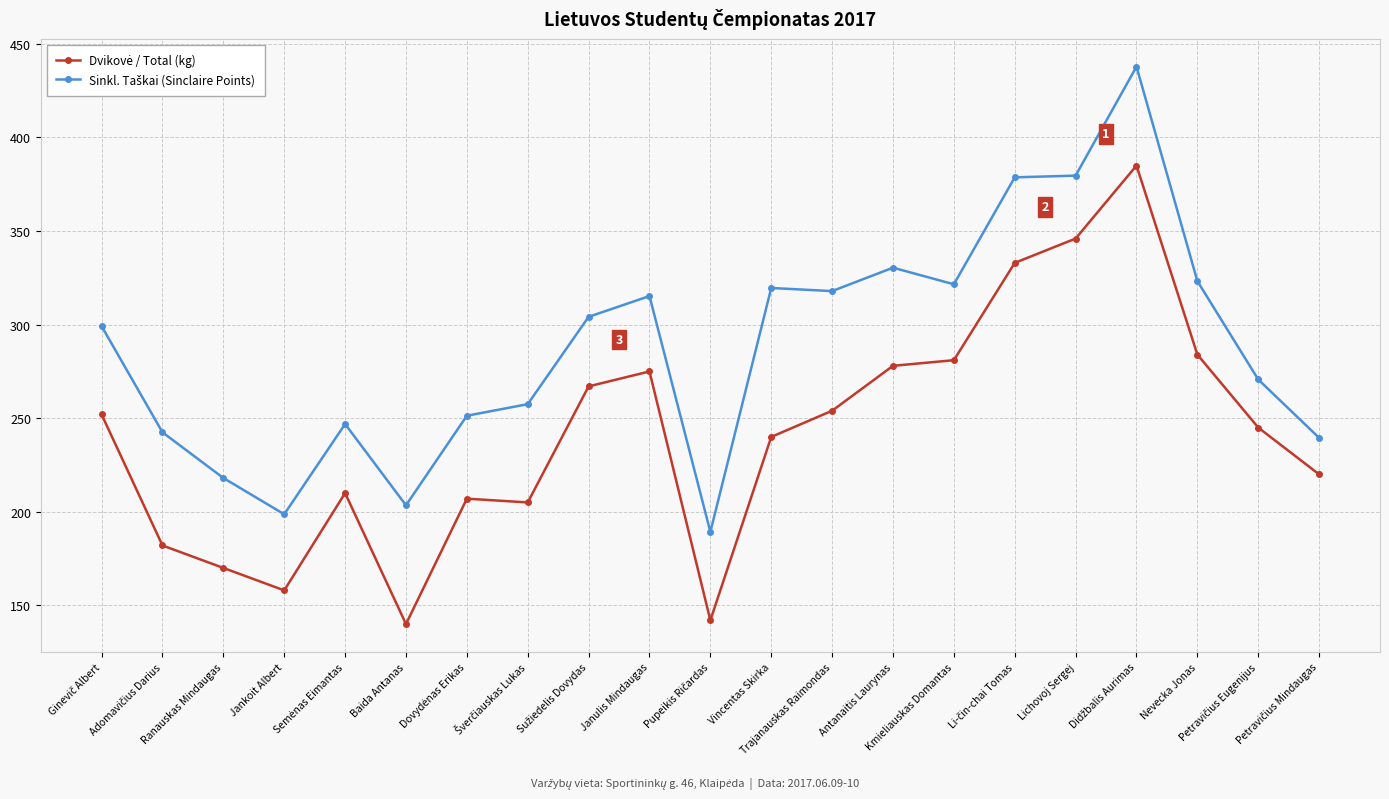

At how many categories does at least one series exceed 375?

3